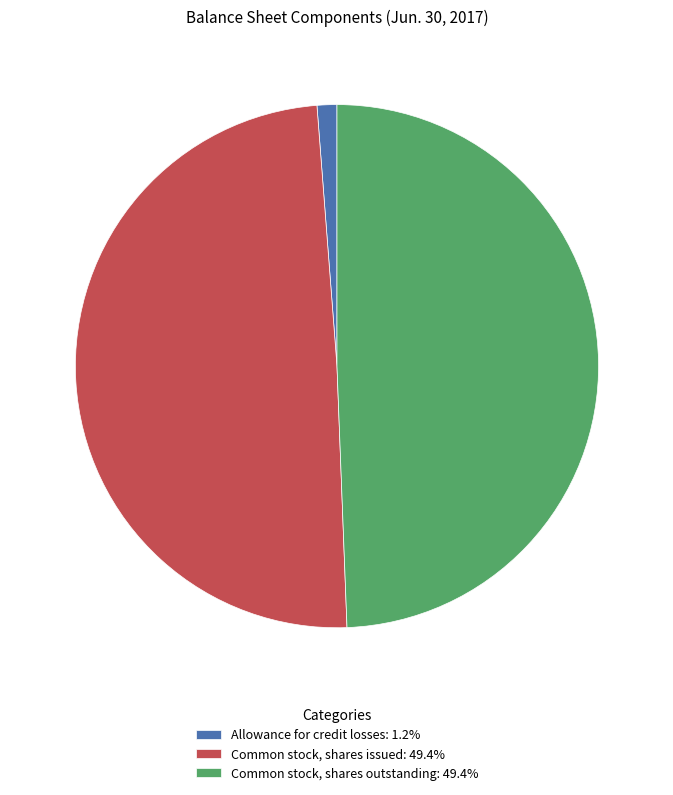

True or false: Common stock, shares outstanding accounts for 49% of the total.

True